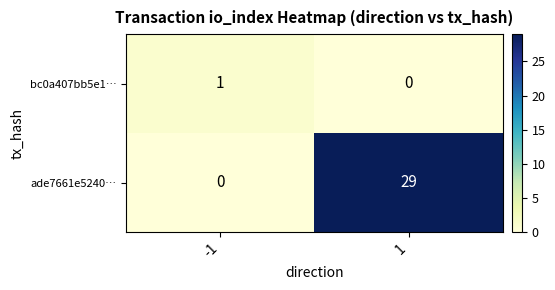

What is the sum of the ade7661e5240… values at 1 and -1?

29